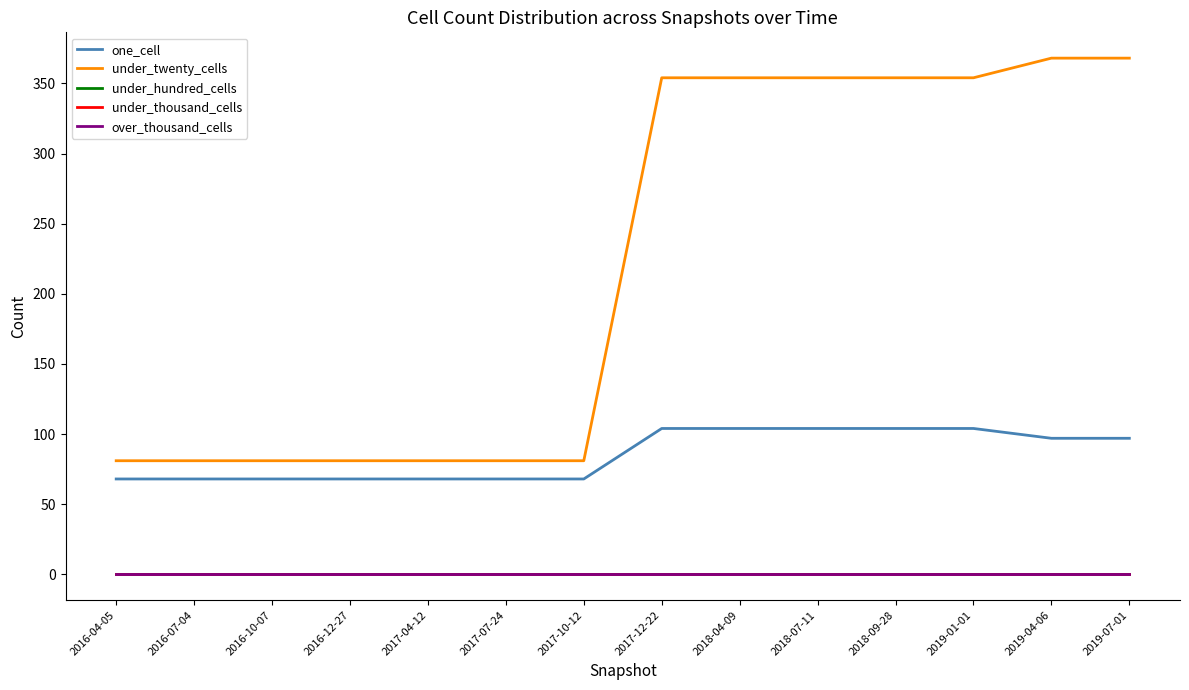

What is the value of the one_cell point at the 7th from the left?

68